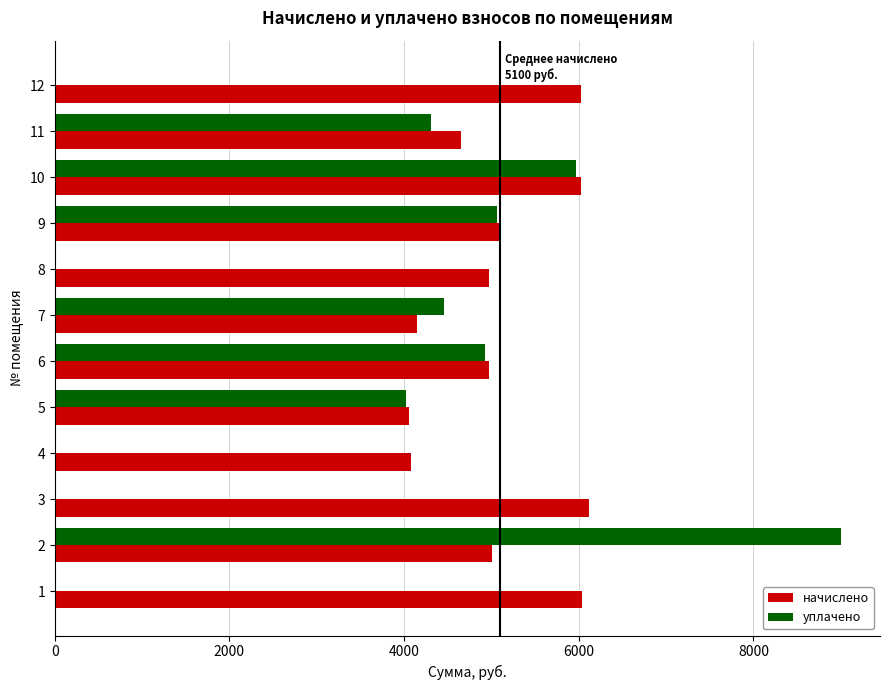

How many distinct data groups are displayed?

2